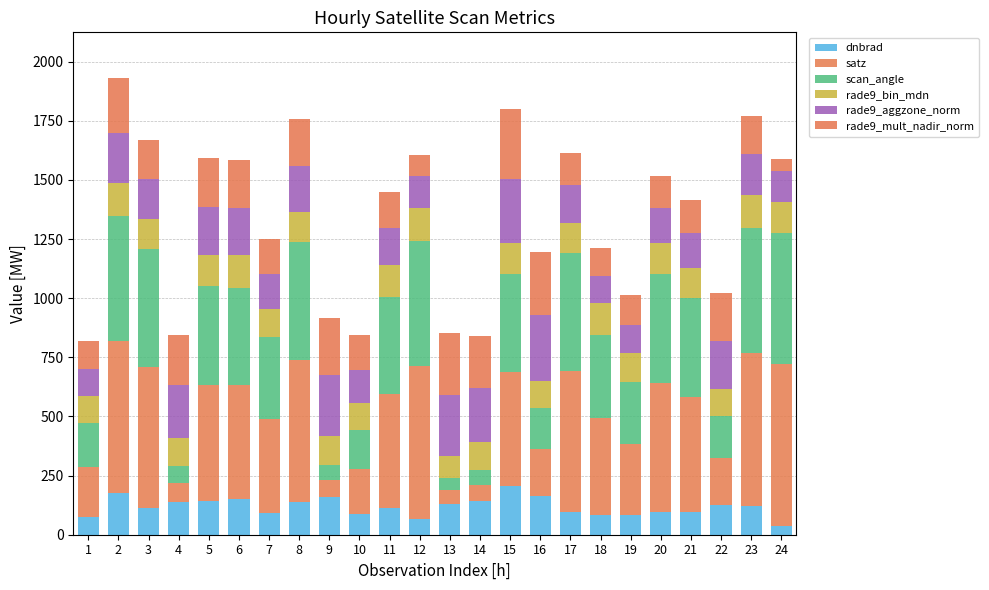

Count the number of categories in the chart.

24